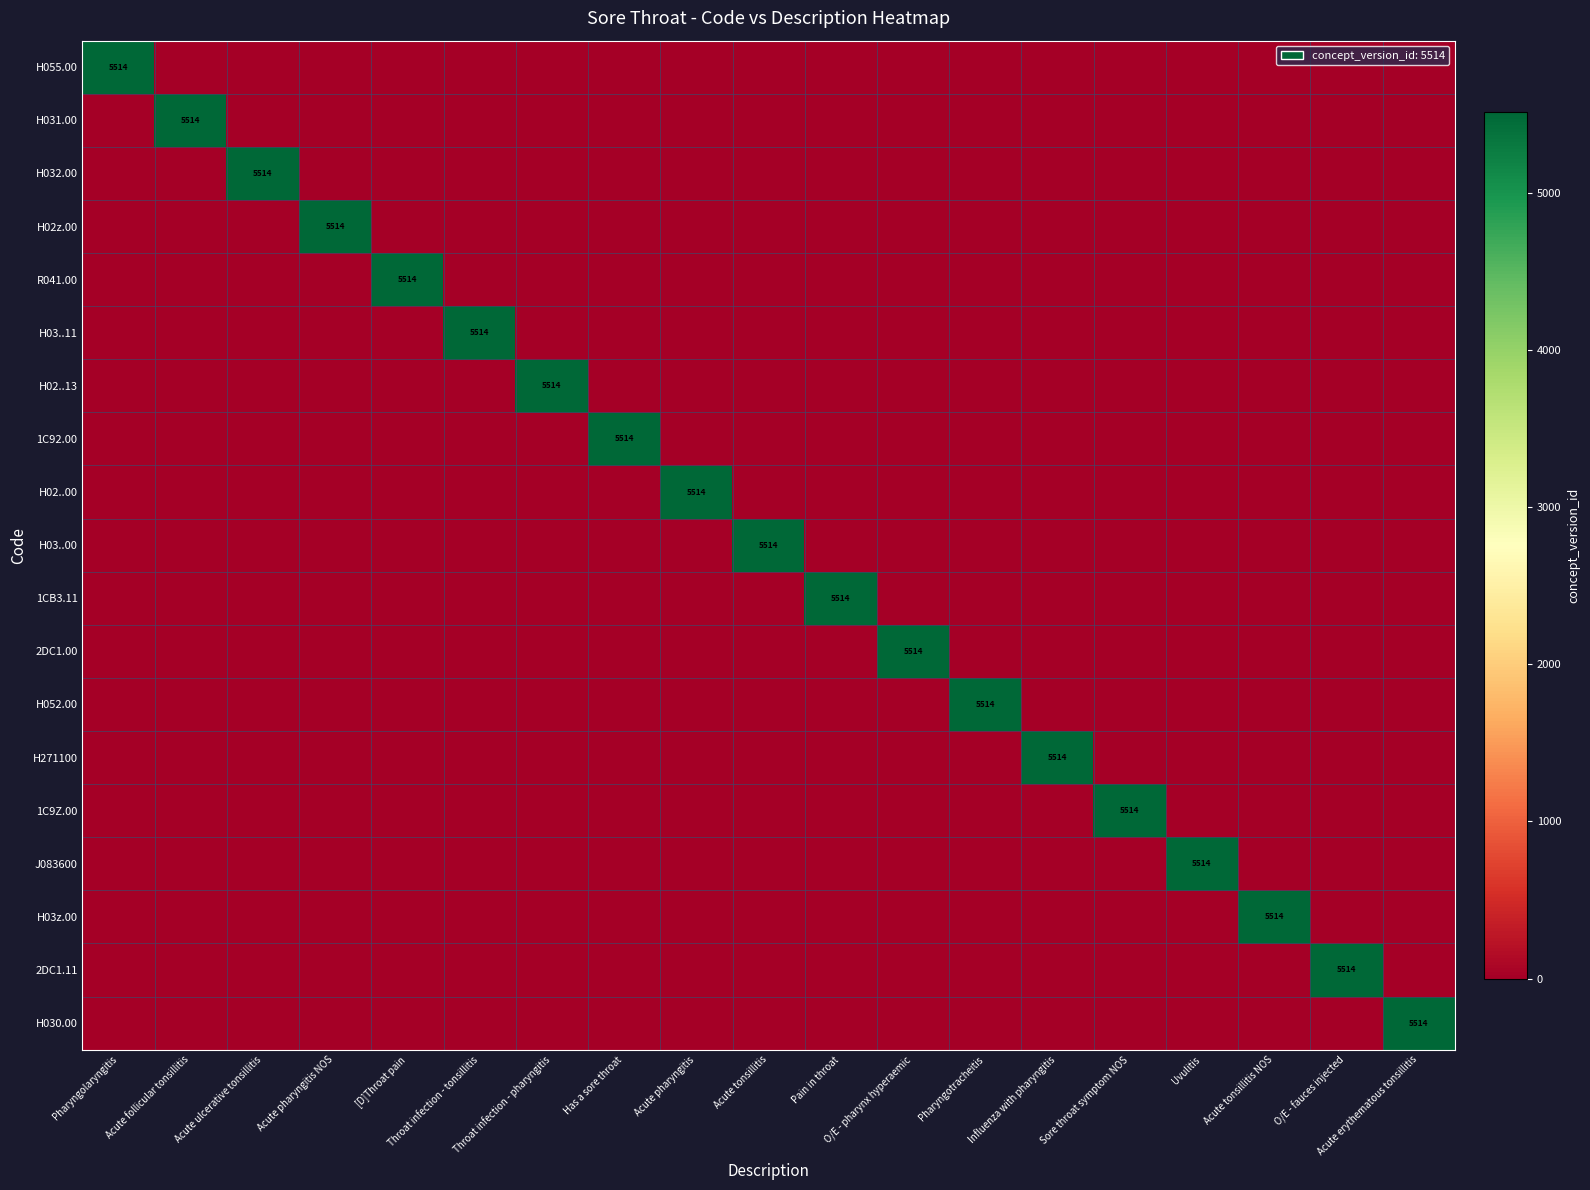

Rank the series by their maximum value, from highest to lowest.

H055.00, H031.00, H032.00, H02z.00, R041.00, H03..11, H02..13, 1C92.00, H02..00, H03..00, 1CB3.11, 2DC1.00, H052.00, H271100, 1C9Z.00, J083600, H03z.00, 2DC1.11, H030.00